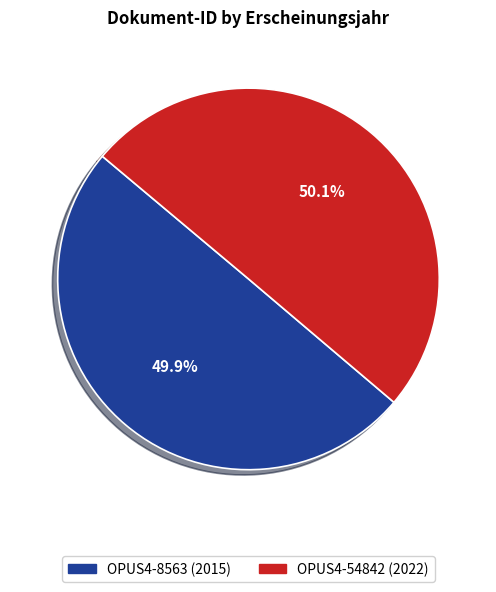

What percentage is the OPUS4-8563 slice, to the nearest percent?

50%